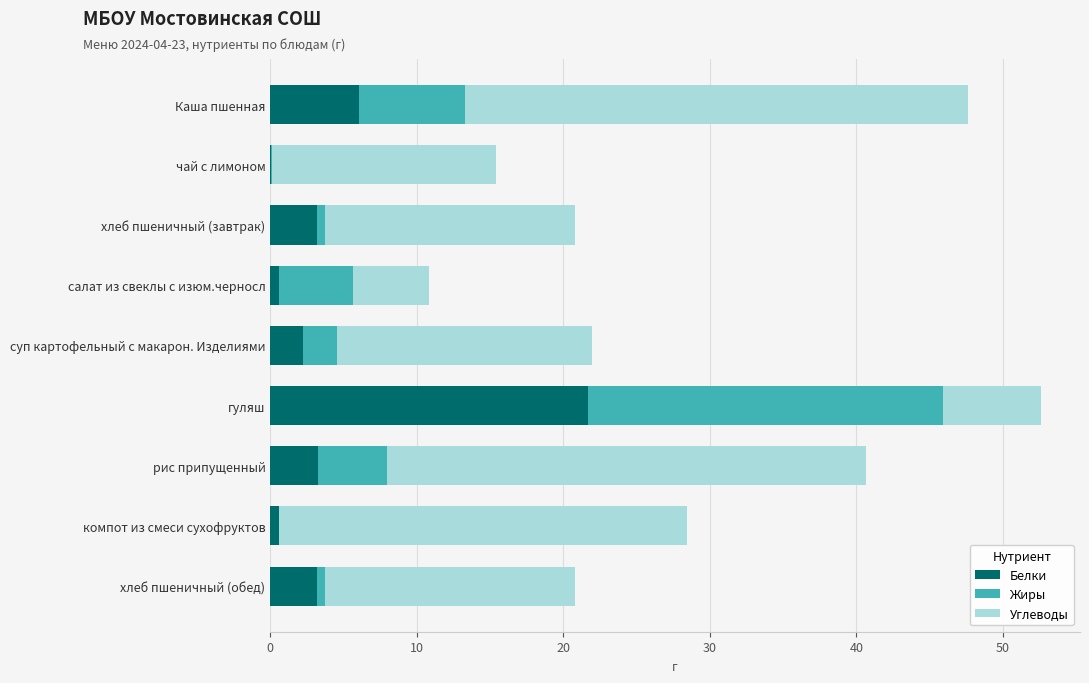

At which category is the sum across all series the highest?

гуляш